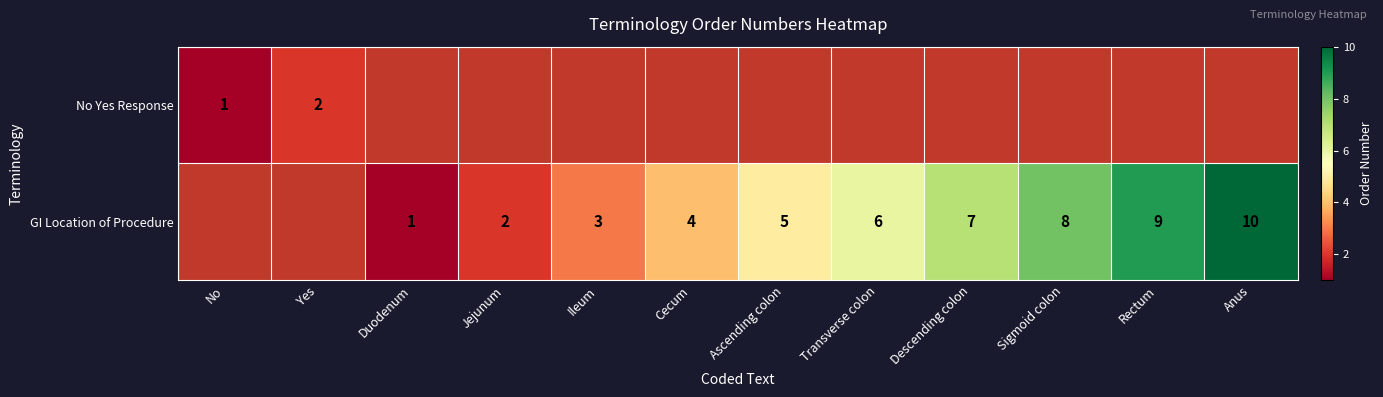

True or false: No Yes Response has a value of 2 at Yes.

True